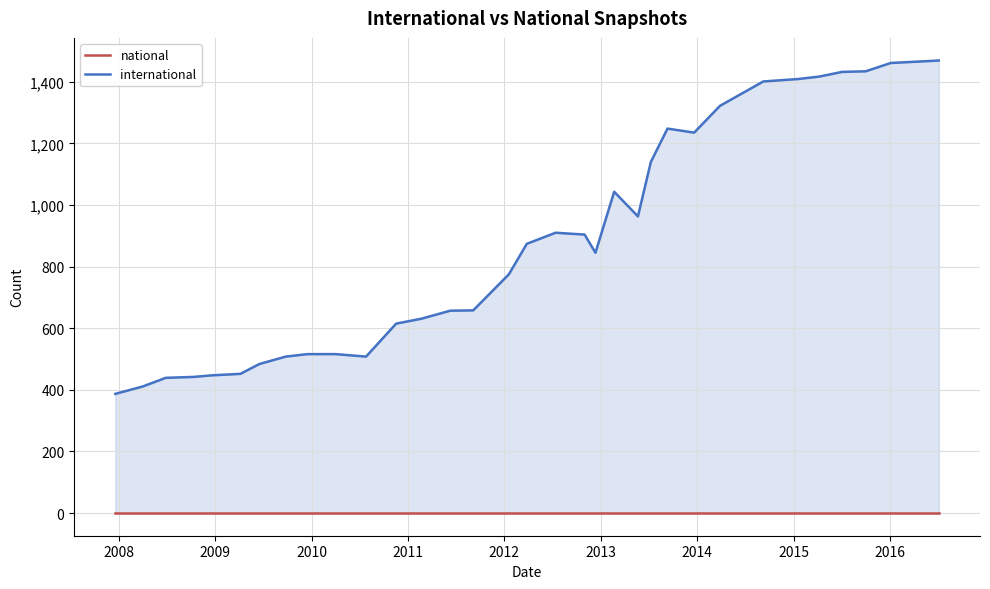

Rank the series by their average value, from highest to lowest.

international, national